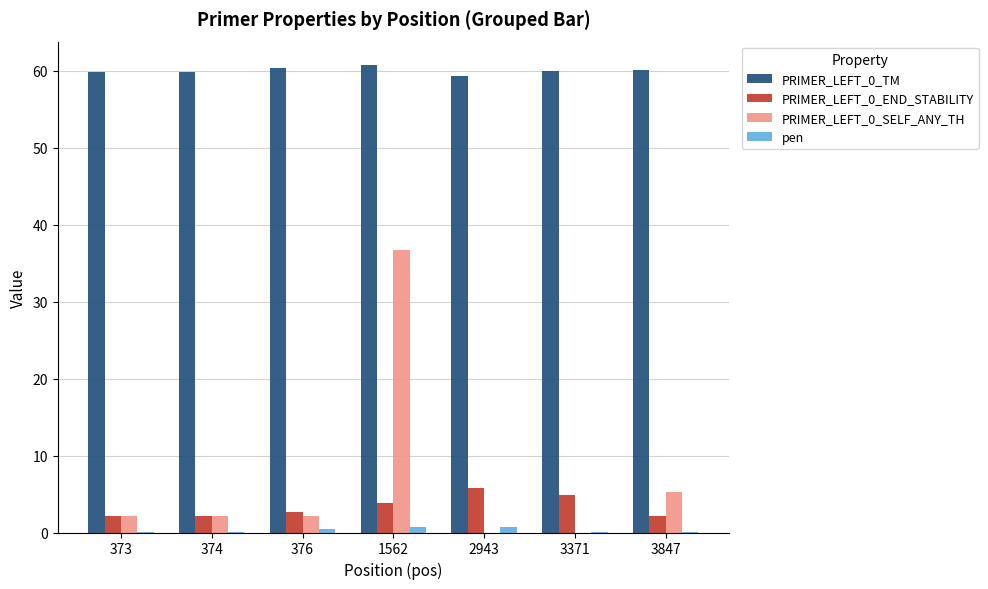

What is the sum of all PRIMER_LEFT_0_END_STABILITY values?

23.7